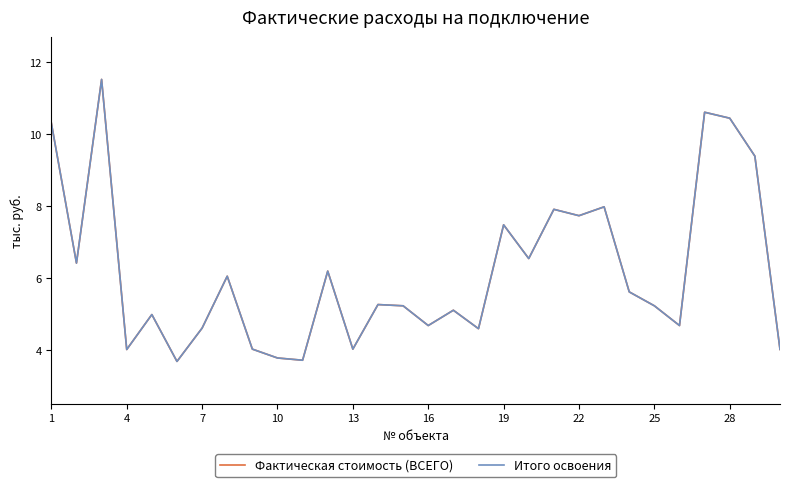

Does the chart display data point markers on the line(s)?

No